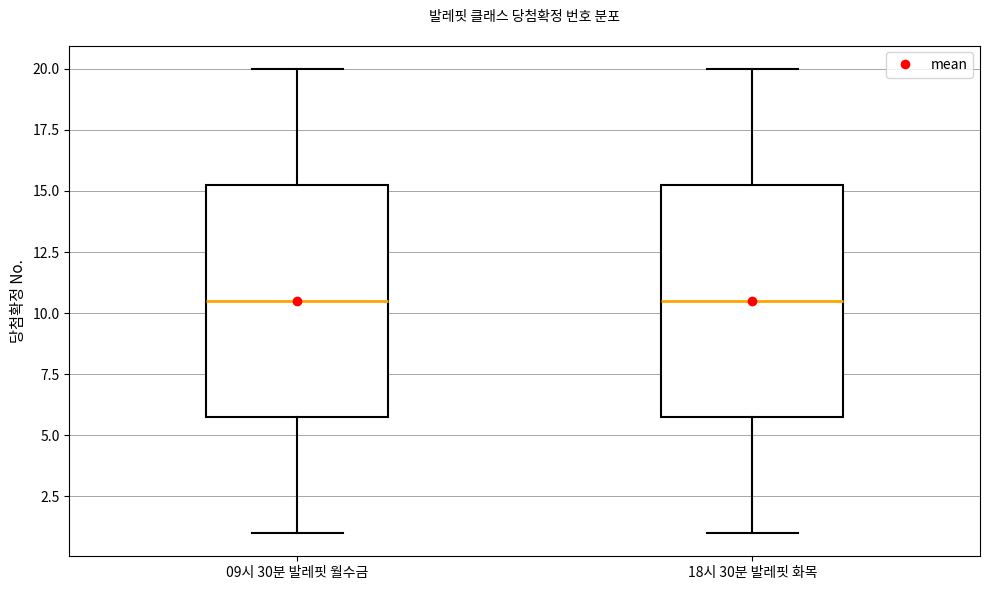

Reading left to right, read every box against the y-axis: the position of its median line, the range the box covers, and the ends of its whiskers. The values are not printed on the chart, so give them approximately, as read against the axis.

09시 30분 발레핏 월수금: median 10.5, box 6.0 to 15.5, whiskers 1.0 to 20.0
18시 30분 발레핏 화목: median 10.5, box 6.0 to 15.5, whiskers 1.0 to 20.0